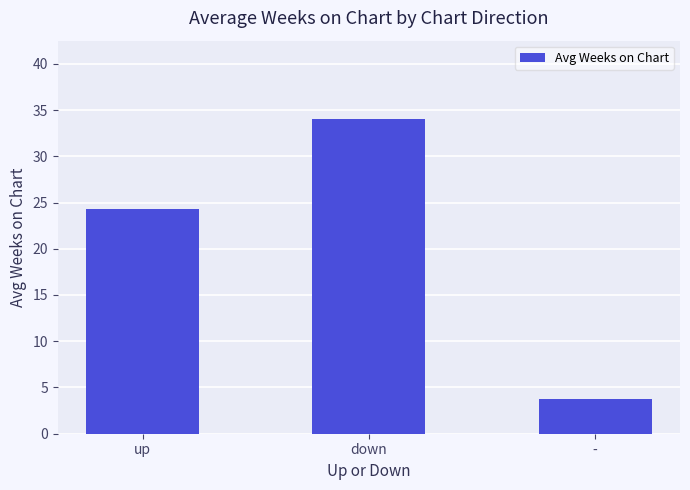

What is the difference between the maximum and minimum values?

30.2